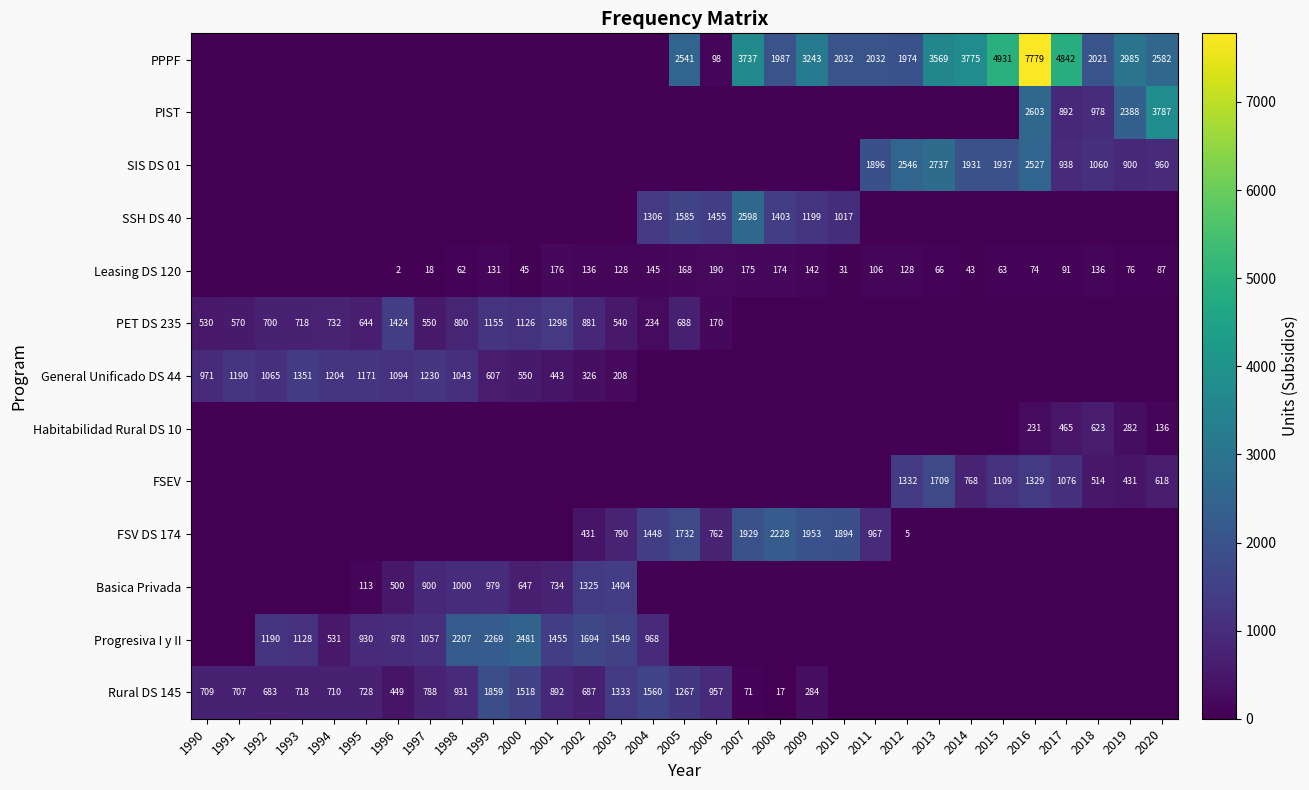

Is it true that Basica Privada equals 203 at 1996?

False